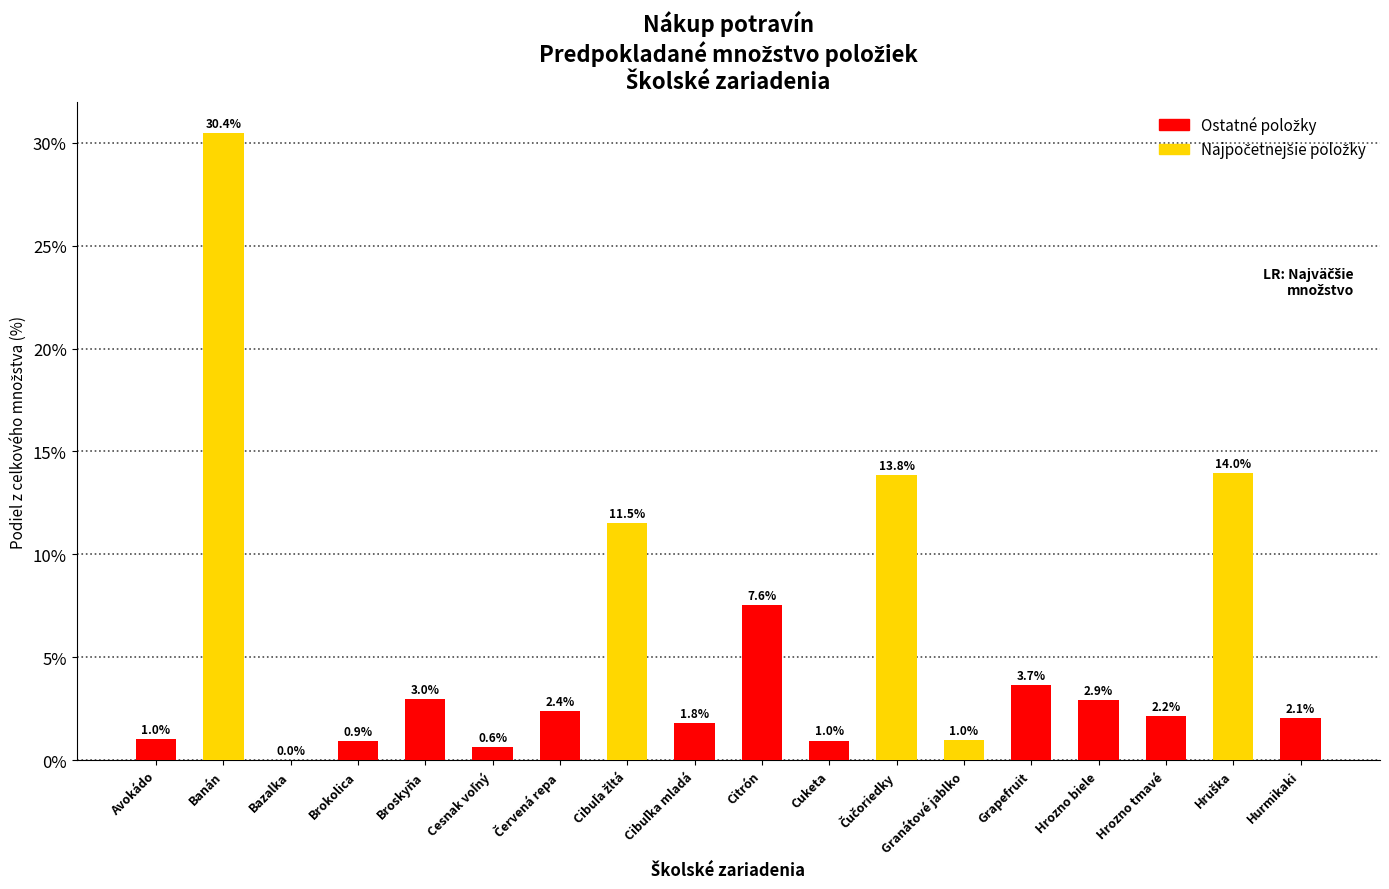

At which label does the data first exceed 2?

Banán